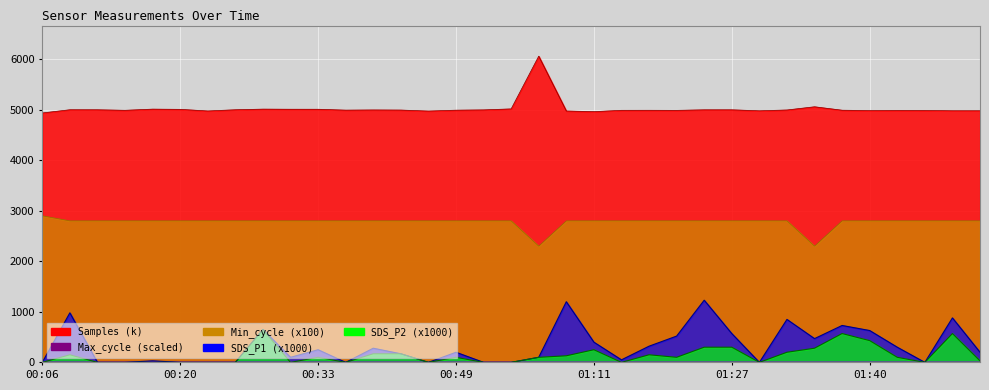

What is the sum of all Max_cycle values?

352.1